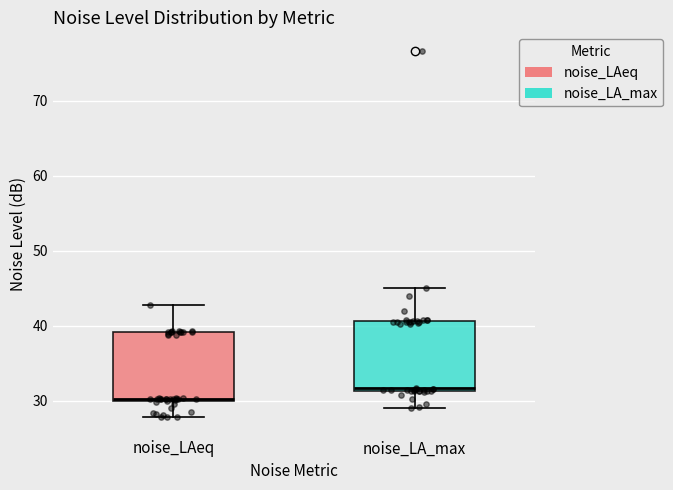

Where is the upper edge of the box for noise_LAeq on the y-axis? The values are not printed on the chart, so give them approximately, as read against the axis.

39